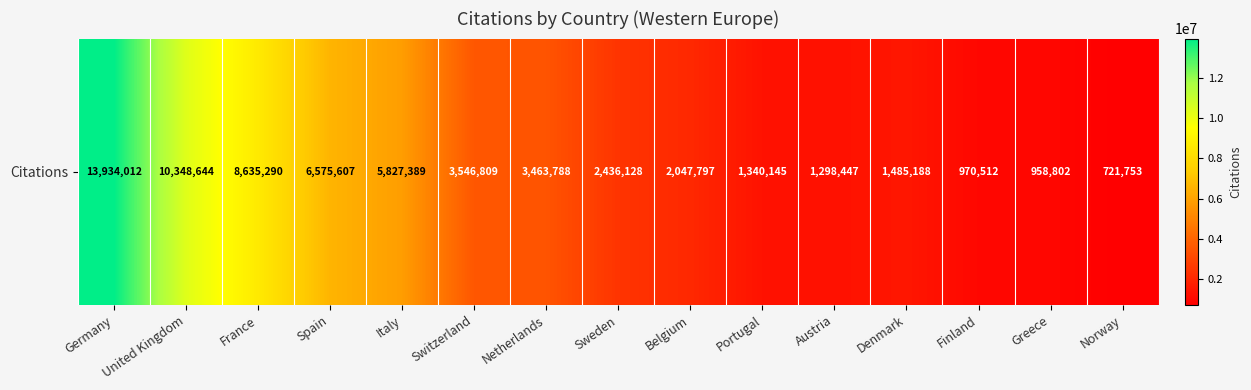

Reading left to right, extract all data points from this chart.

Germany=13934012	United Kingdom=10348644	France=8635290	Spain=6575607	Italy=5827389	Switzerland=3546809	Netherlands=3463788	Sweden=2436128	Belgium=2047797	Portugal=1340145	Austria=1298447	Denmark=1485188	Finland=970512	Greece=958802	Norway=721753